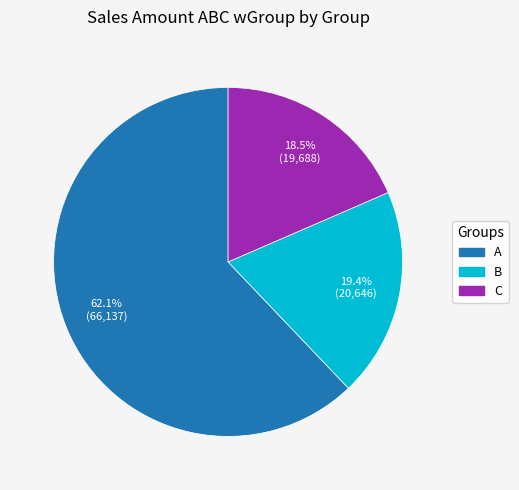

What is the ratio of the value at B to the value at A?

0.3